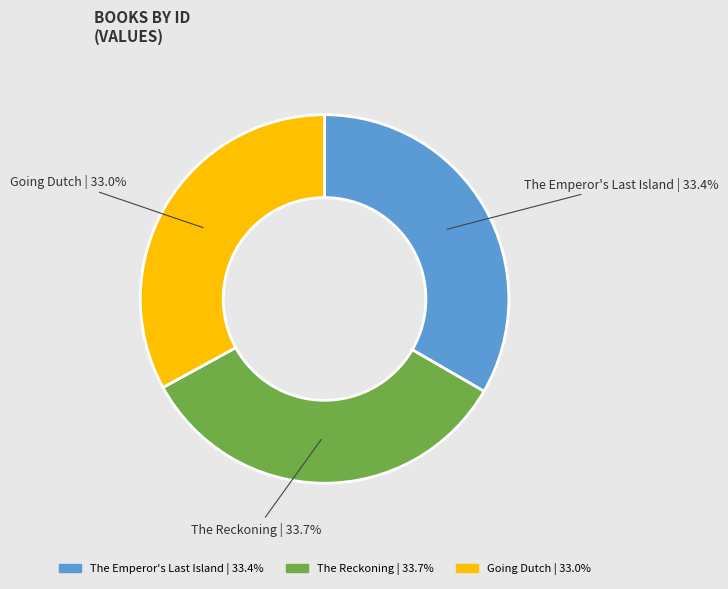

What percentage do The Reckoning and Going Dutch together represent?

66.6%